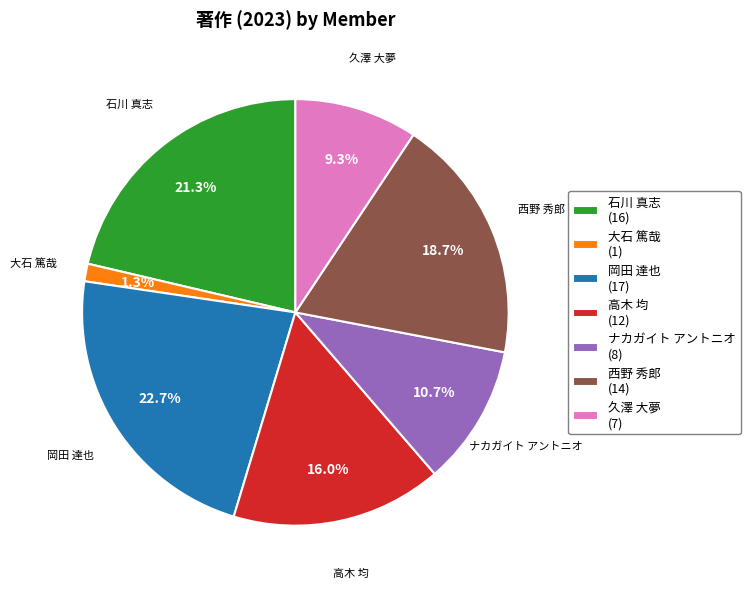

Is there a majority slice in this chart?

No